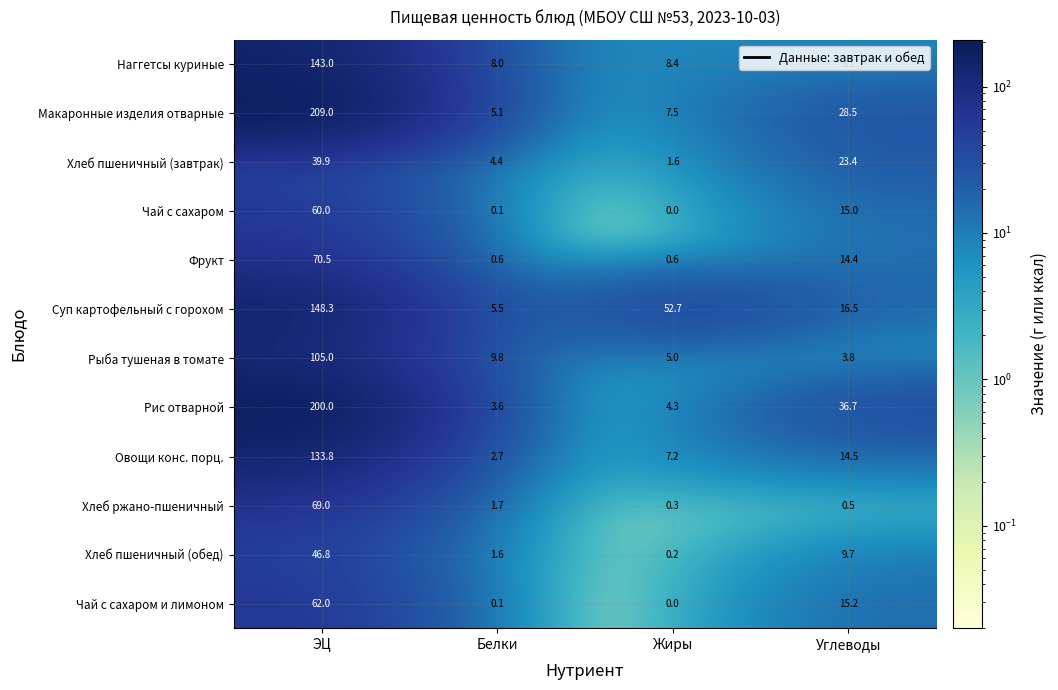

At which label does Наггетсы куриные reach its minimum?

Белки